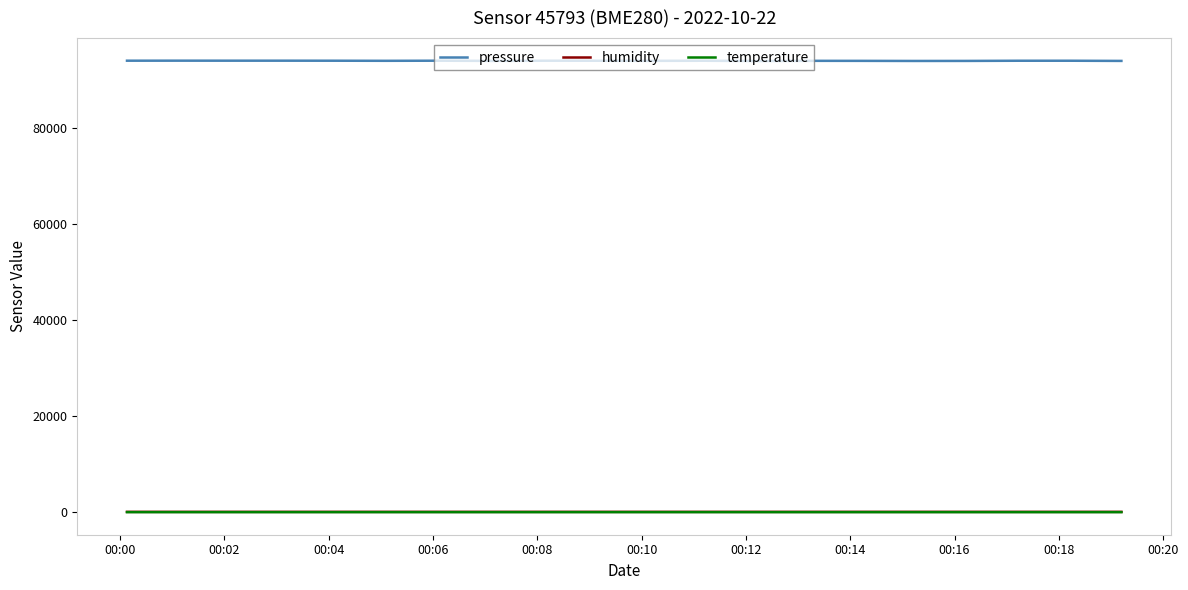

In pressure, how many points are higher than both neighbors (excluding endpoints)?

7